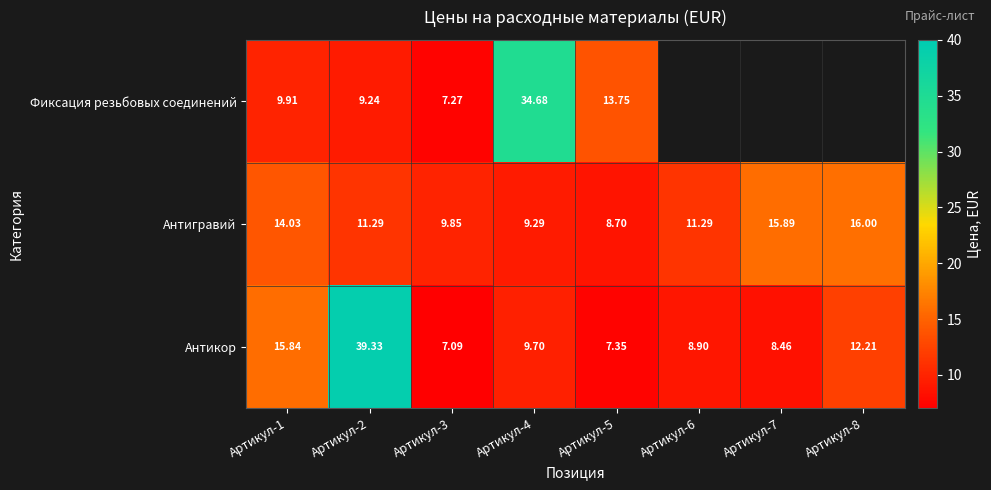

The Антигравий series shows 14.0 at Артикул-1. True or false?

True